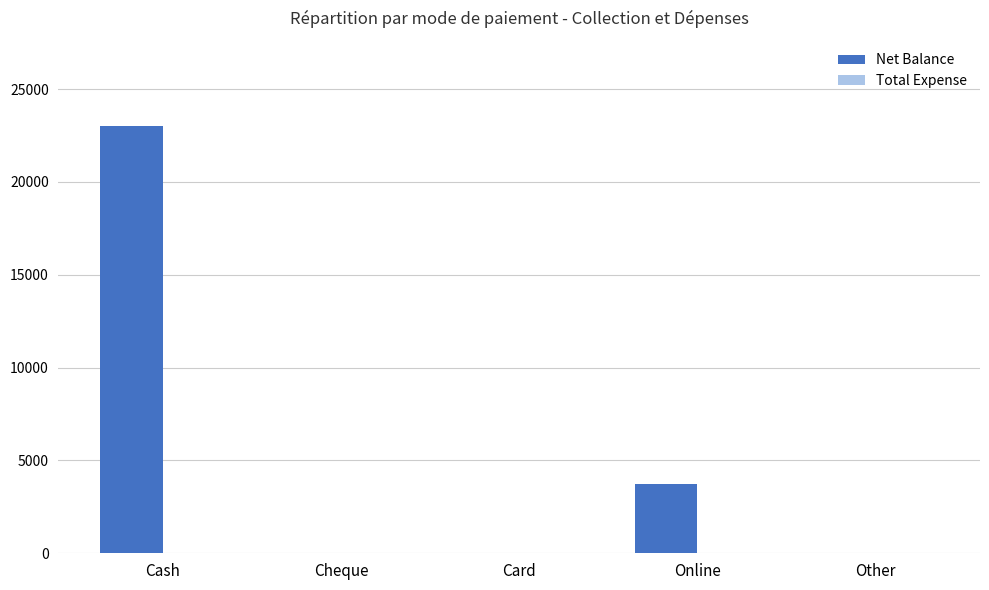

What is the maximum value shown in the chart?

23000